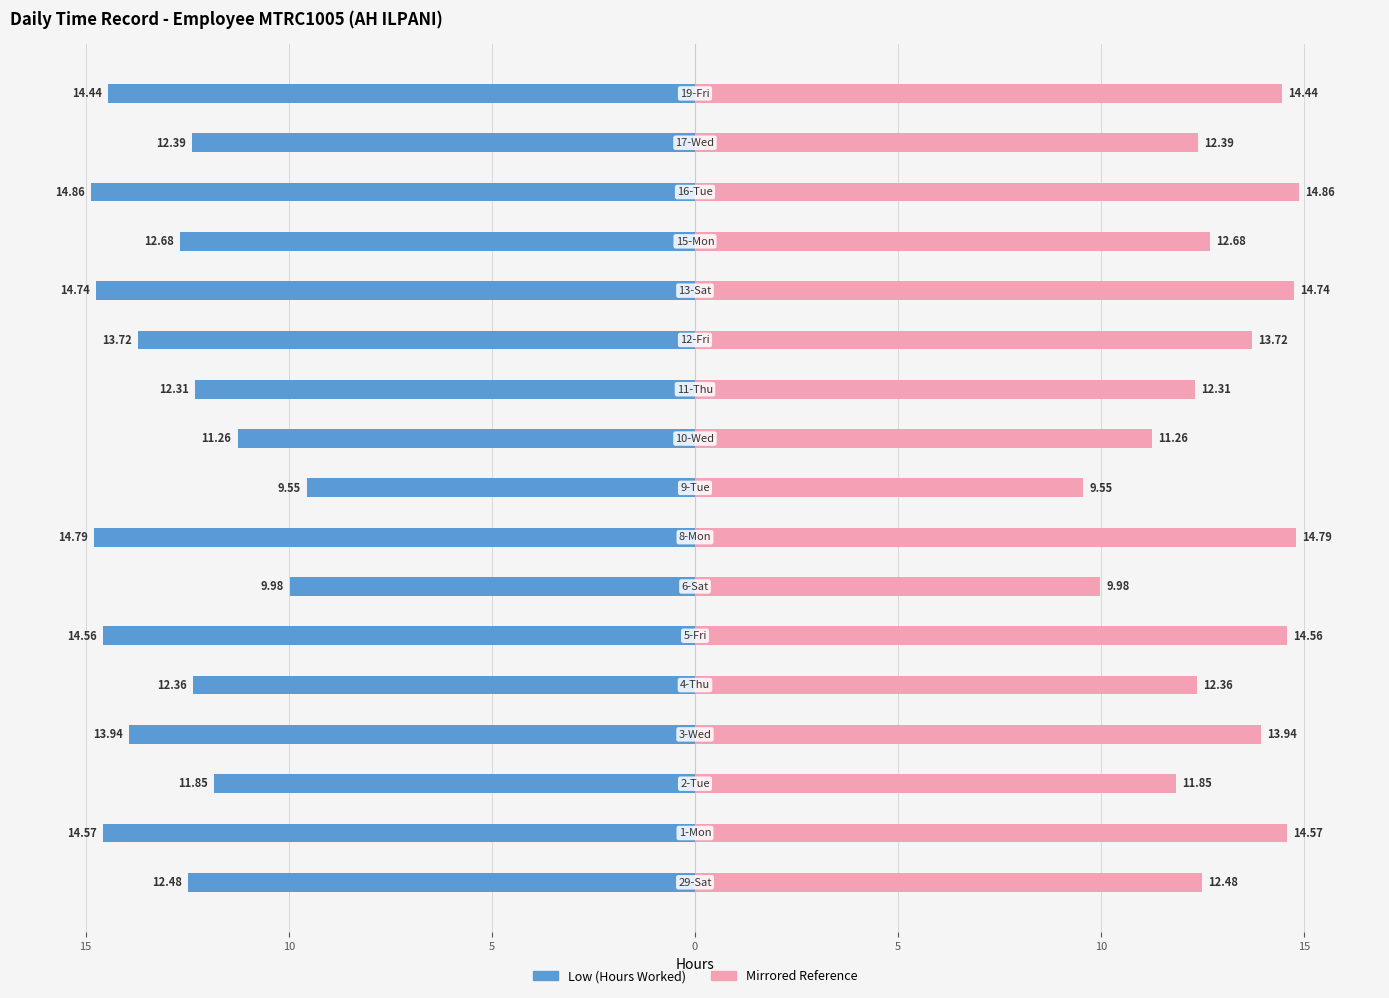

At how many categories does at least one series exceed 11?

15